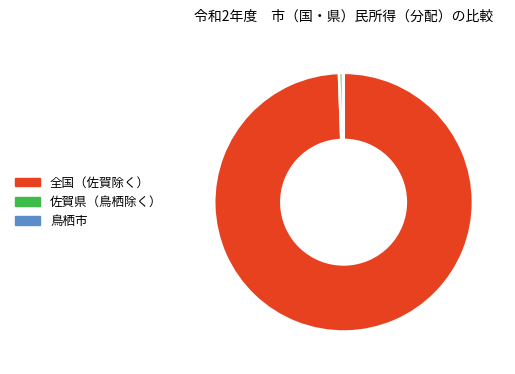

Is there any slice that represents more than half of the pie?

Yes